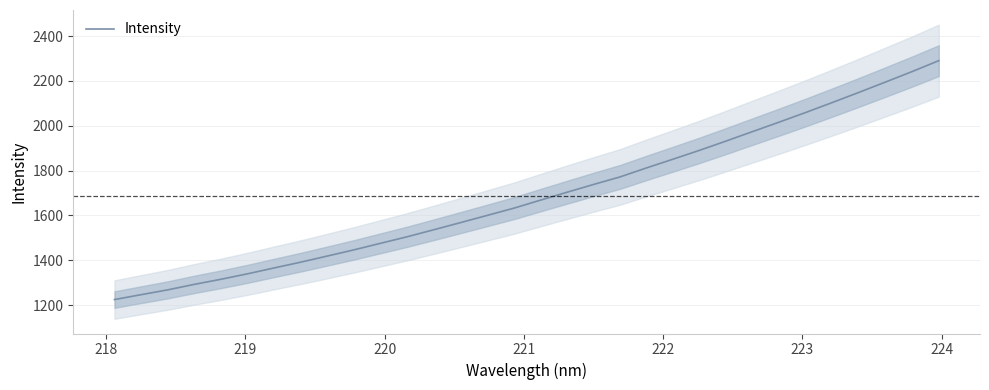

What is the minimum value for Intensity?

1225.2